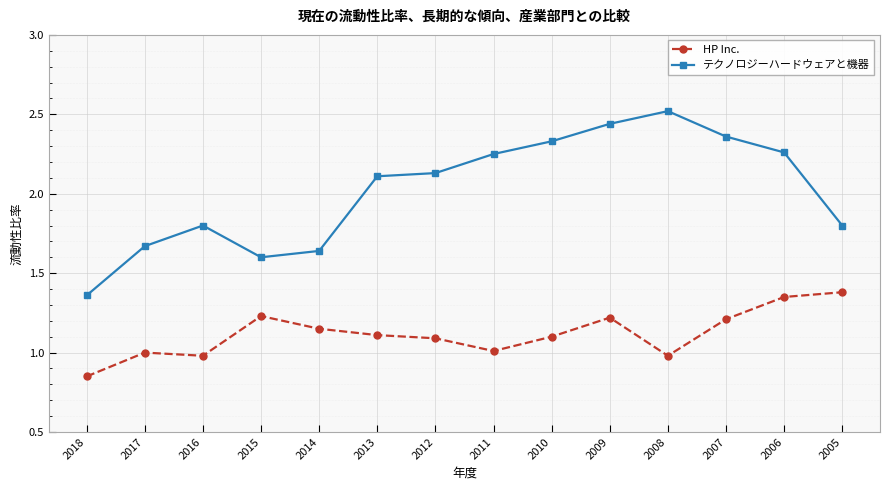

What is the maximum value shown in the chart?

2.5